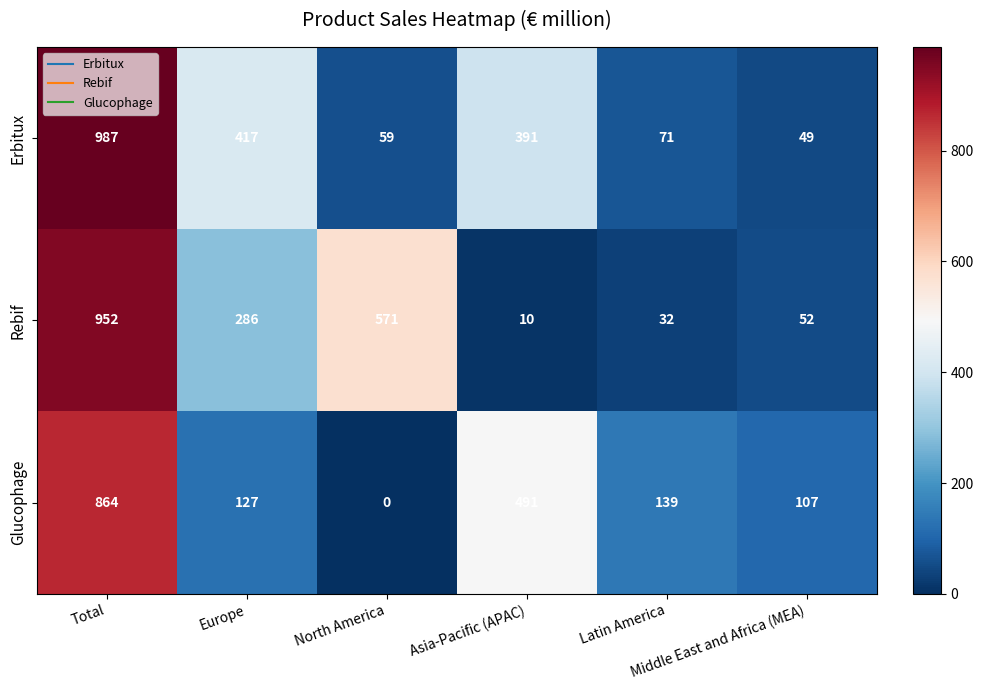

What is the average value of the Rebif series?

317